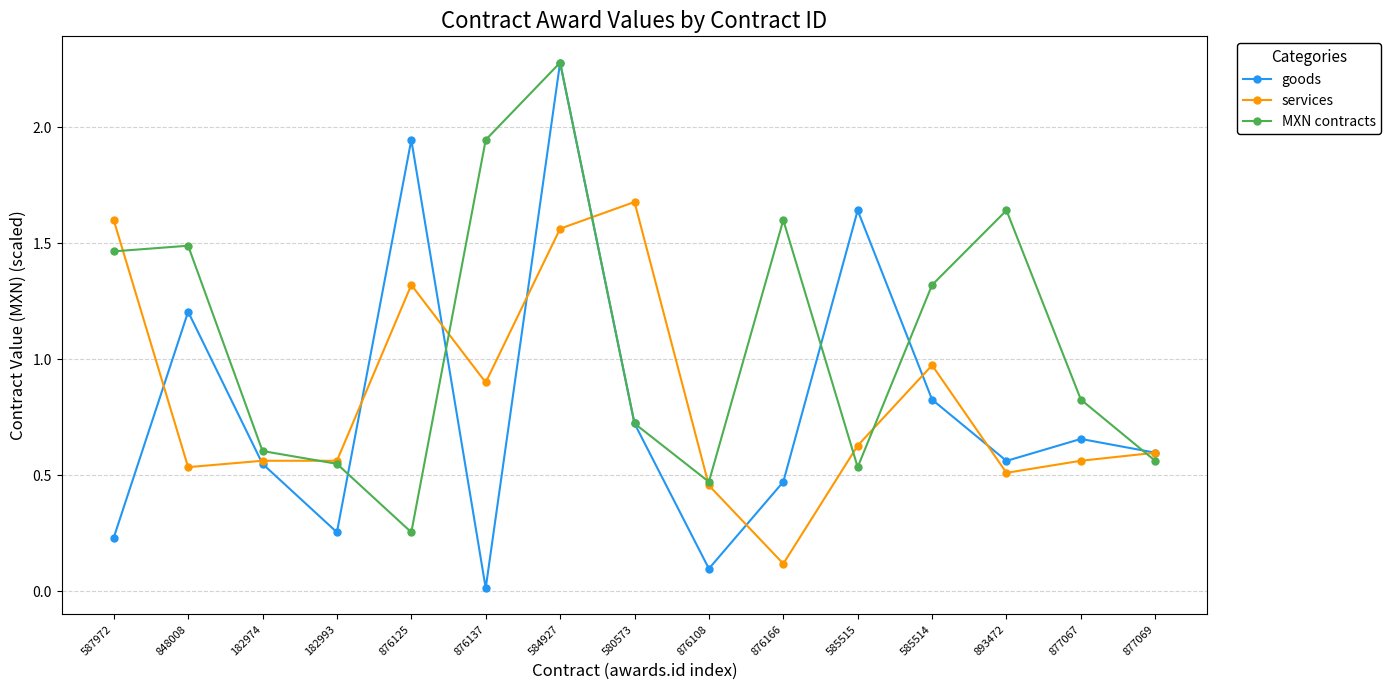

Where is the first local minimum for MXN contracts?

876125